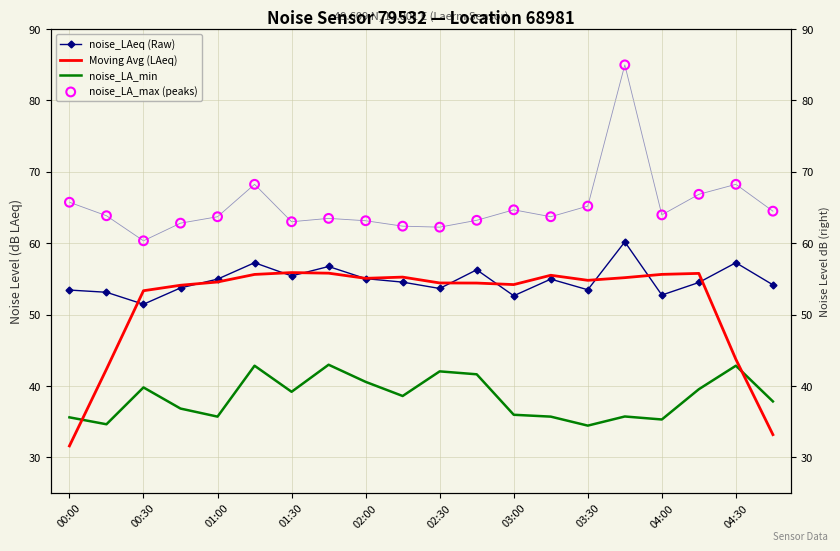

Which series has the largest total across all categories?

noise_LA_max (peaks)